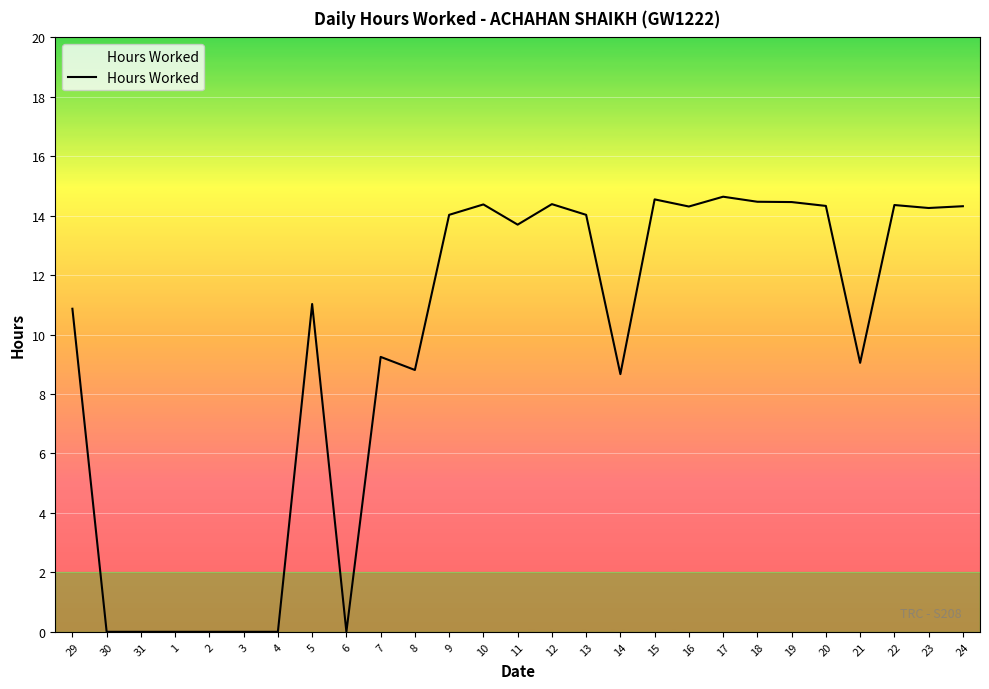

What is the sum of the values at 7 and 10?

23.6